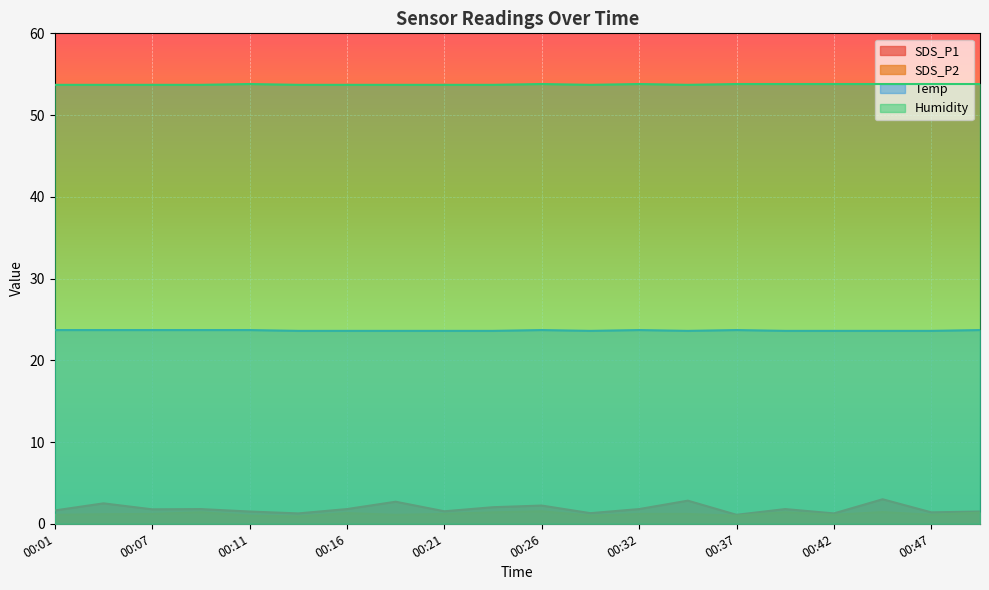

Reading left to right, extract all data points from this chart.

SDS_P1: 00:01=1.6	00:04=2.5	00:07=1.8	00:09=1.8	00:11=1.5	00:14=1.3	00:16=1.8	00:19=2.7	00:21=1.5	00:24=2.0	00:26=2.2	00:29=1.3	00:32=1.8	00:34=2.8	00:37=1.1	00:39=1.8	00:42=1.3	00:44=3.0	00:47=1.4	00:49=1.5
SDS_P2: 00:01=1.1	00:04=1.2	00:07=1.2	00:09=1.4	00:11=1.0	00:14=0.9	00:16=1.3	00:19=1.1	00:21=1.2	00:24=1.4	00:26=1.5	00:29=1.0	00:32=1.2	00:34=1.2	00:37=1.0	00:39=1.4	00:42=1.1	00:44=1.4	00:47=1.1	00:49=1.4
Temp: 00:01=23.7	00:04=23.7	00:07=23.7	00:09=23.7	00:11=23.7	00:14=23.6	00:16=23.6	00:19=23.6	00:21=23.6	00:24=23.6	00:26=23.7	00:29=23.6	00:32=23.7	00:34=23.6	00:37=23.7	00:39=23.6	00:42=23.6	00:44=23.6	00:47=23.6	00:49=23.7
Humidity: 00:01=53.7	00:04=53.7	00:07=53.7	00:09=53.7	00:11=53.8	00:14=53.7	00:16=53.7	00:19=53.7	00:21=53.7	00:24=53.7	00:26=53.8	00:29=53.7	00:32=53.8	00:34=53.7	00:37=53.8	00:39=53.8	00:42=53.8	00:44=53.8	00:47=53.8	00:49=53.8